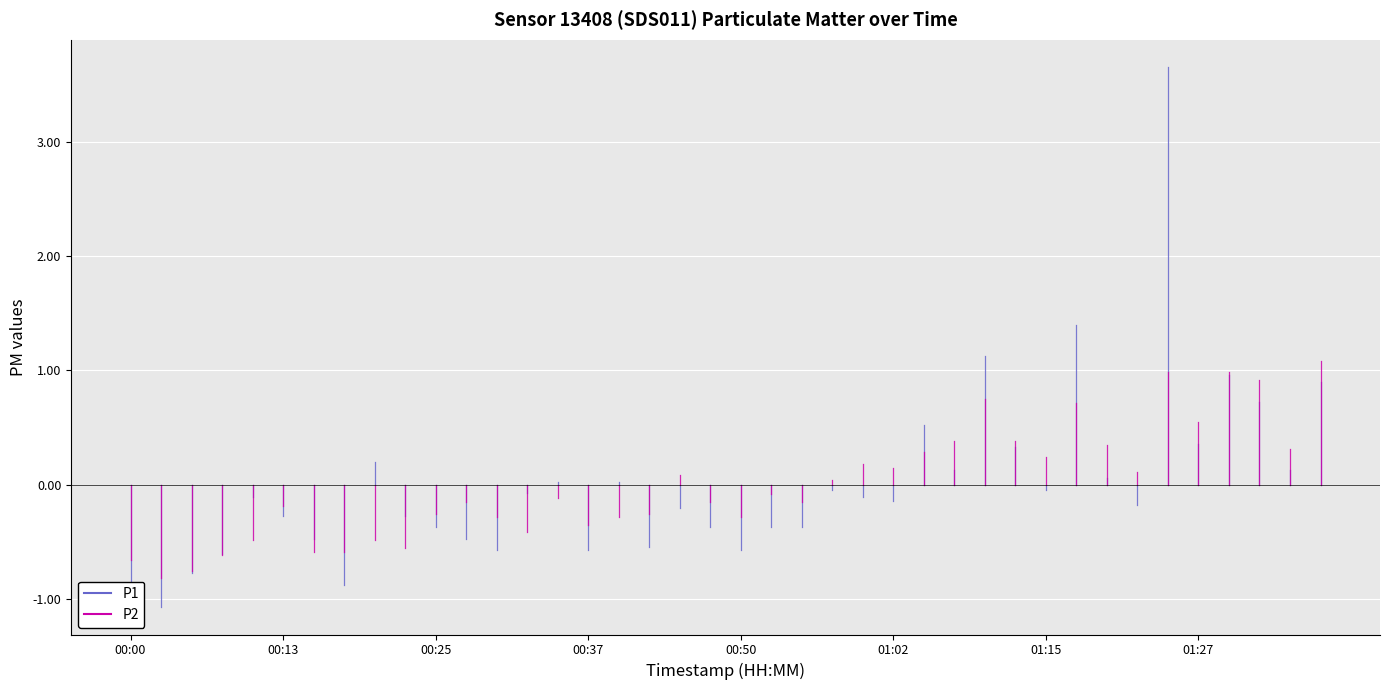

At which category does P2 reach its first local valley?

00:03